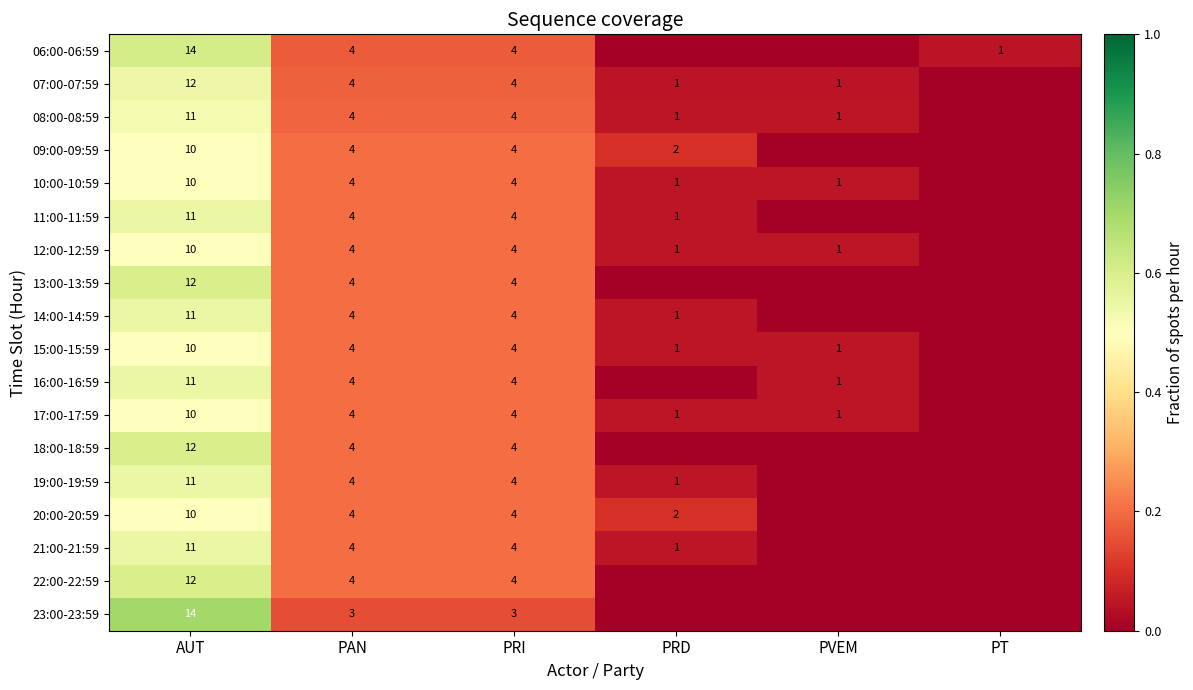

What is the total value across all series at PVEM?

0.3